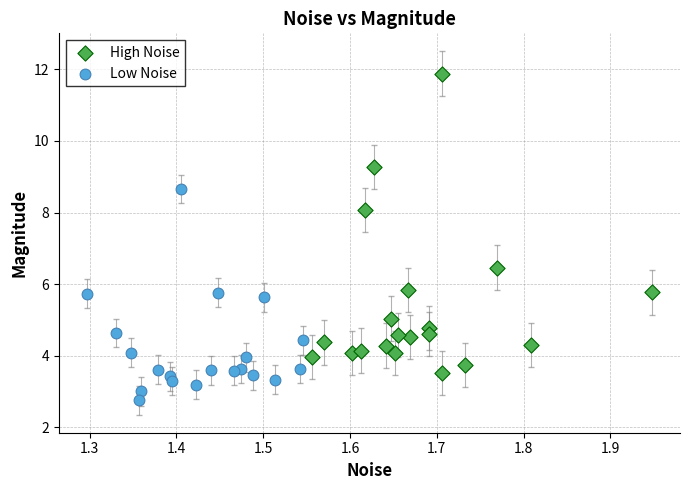

Which series contains the lowest Y value?

Low Noise